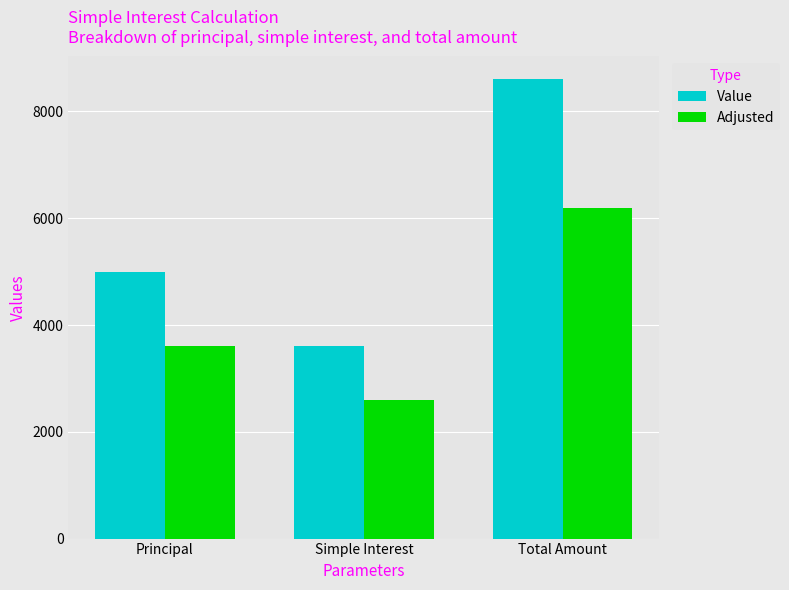

Reading left to right, what are all the values shown in this chart?

Value: 5000	3600	8600
Adjusted: 3600	2592	6192